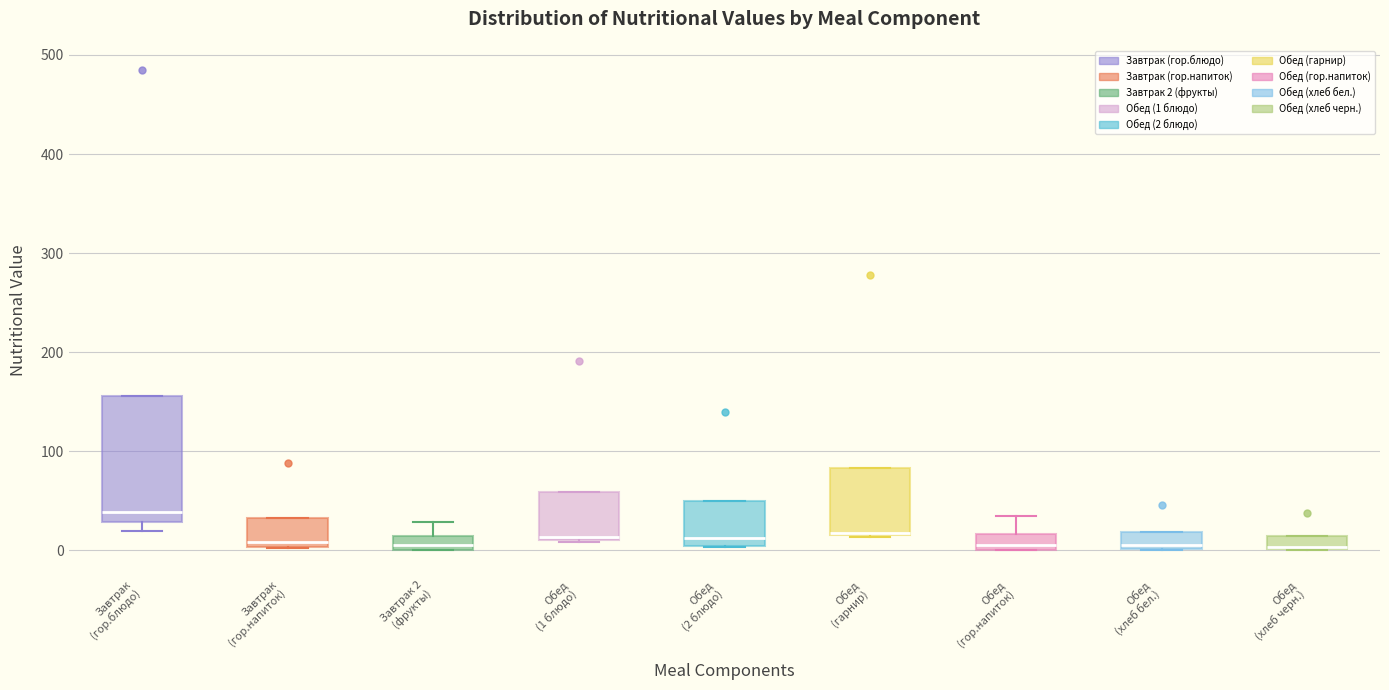

Where is the upper edge of the box for Обед (гарнир) on the y-axis? The values are not printed on the chart, so give them approximately, as read against the axis.

80